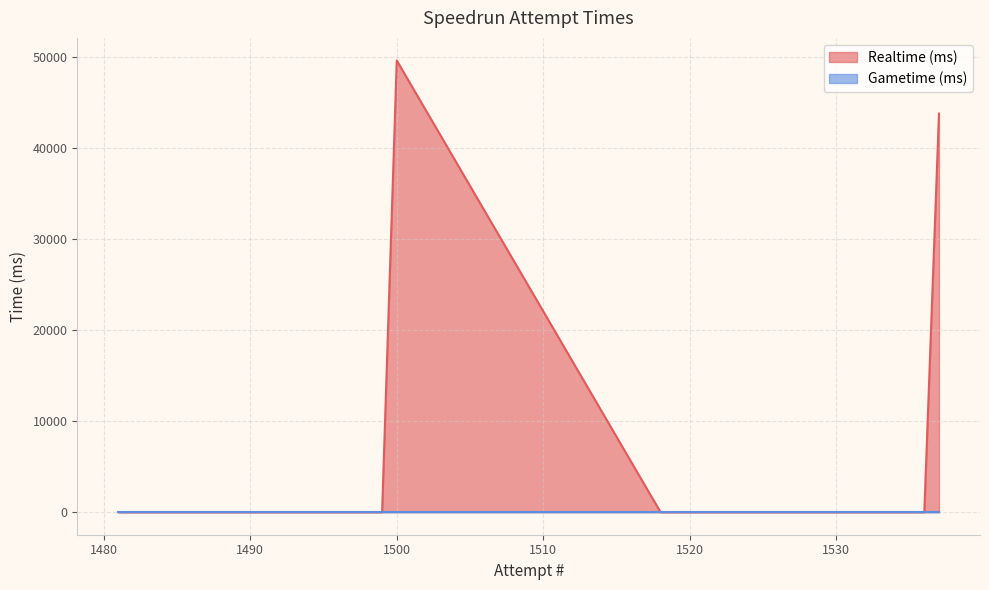

What is the greatest value displayed?

49639